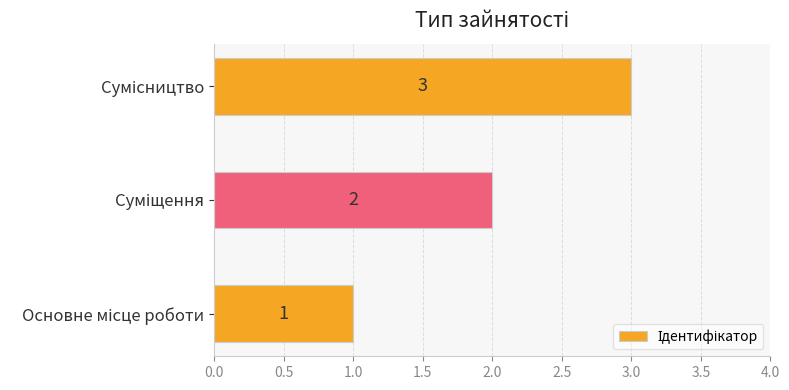

What is the maximum value shown in the chart?

3